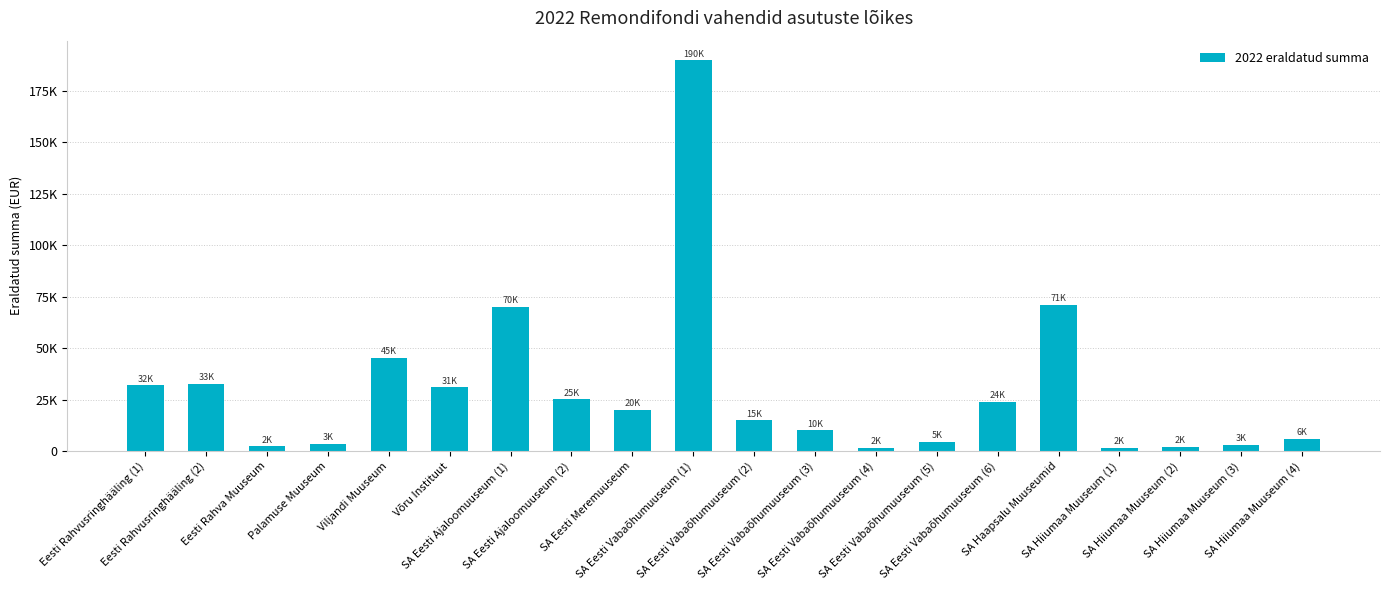

Reading right to left, list all the values displayed in this chart.

SA Hiiumaa Muuseum (4)=6000	SA Hiiumaa Muuseum (3)=3000	SA Hiiumaa Muuseum (2)=2000	SA Hiiumaa Muuseum (1)=1500	SA Haapsalu Muuseumid=71000	SA Eesti Vabaõhumuuseum (6)=24000	SA Eesti Vabaõhumuuseum (5)=4600	SA Eesti Vabaõhumuuseum (4)=1500	SA Eesti Vabaõhumuuseum (3)=10000	SA Eesti Vabaõhumuuseum (2)=15000	SA Eesti Vabaõhumuuseum (1)=190000	SA Eesti Meremuuseum=20000	SA Eesti Ajaloomuuseum (2)=25200	SA Eesti Ajaloomuuseum (1)=70000	Võru Instituut=31000	Viljandi Muuseum=45252	Palamuse Muuseum=3405	Eesti Rahva Muuseum=2250	Eesti Rahvusringhääling (2)=32700	Eesti Rahvusringhääling (1)=32000